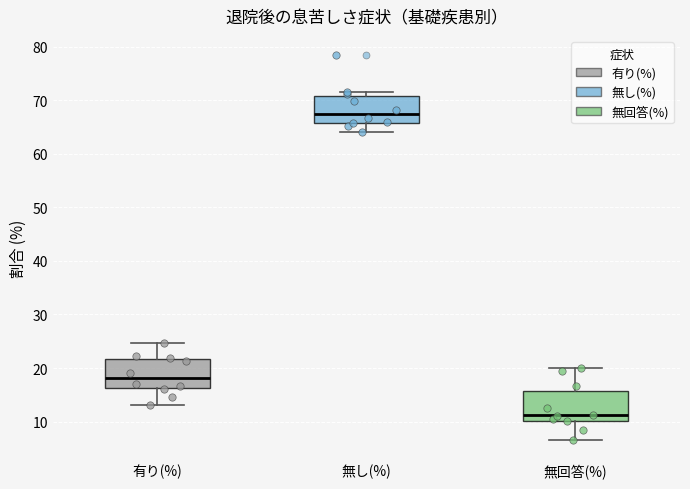

Which box's median line is the highest?

無し(%)